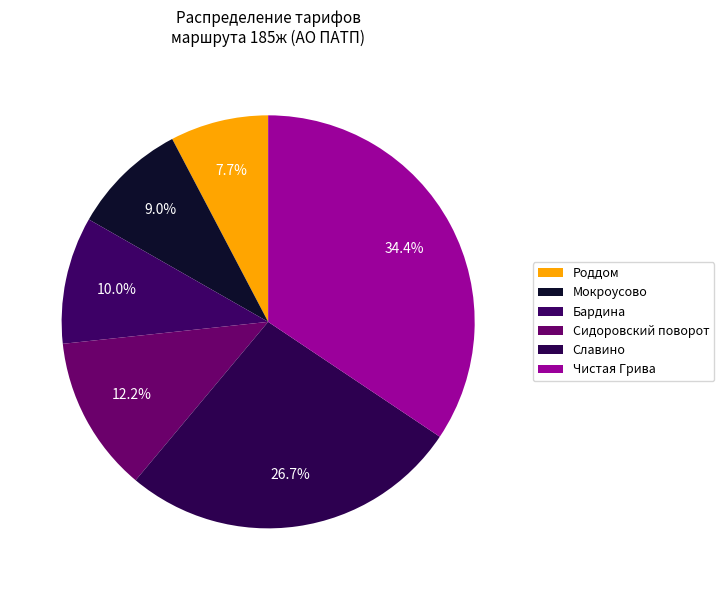

Count the number of slices in the pie.

6